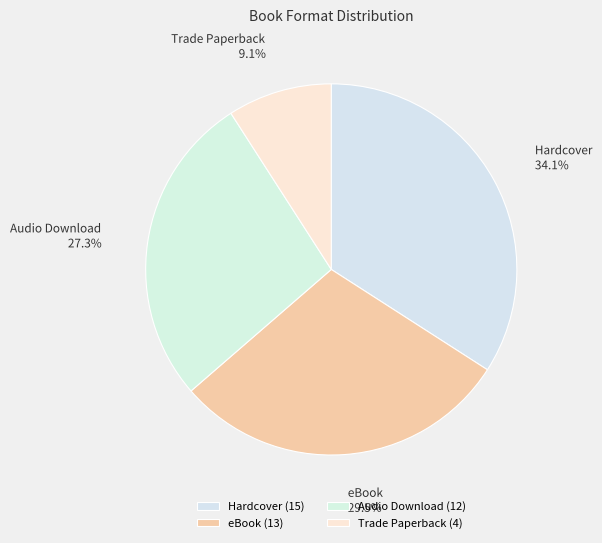

Rank the categories by value from highest to lowest.

Hardcover, eBook, Audio Download, Trade Paperback